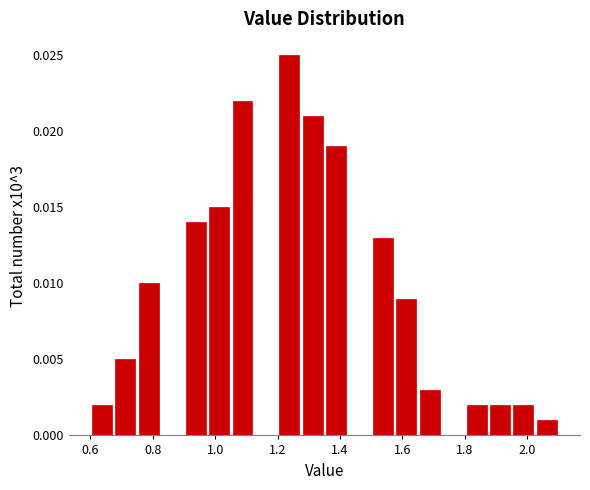

Around what value on the x-axis is the tallest bar? Give the approximate position of its centre, as read against the axis.

1.24